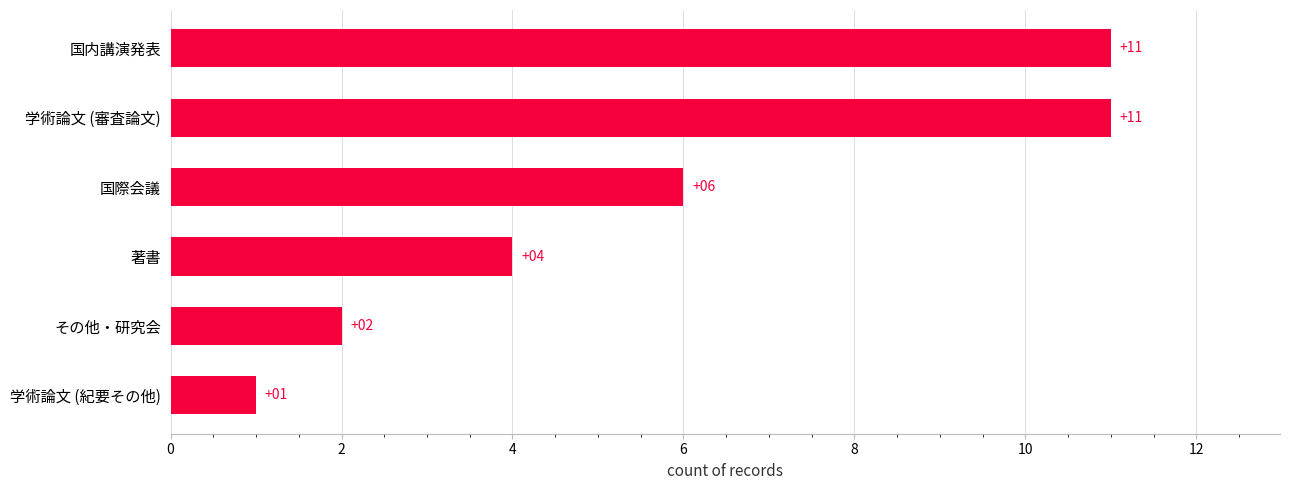

What is the maximum value shown in the chart?

11